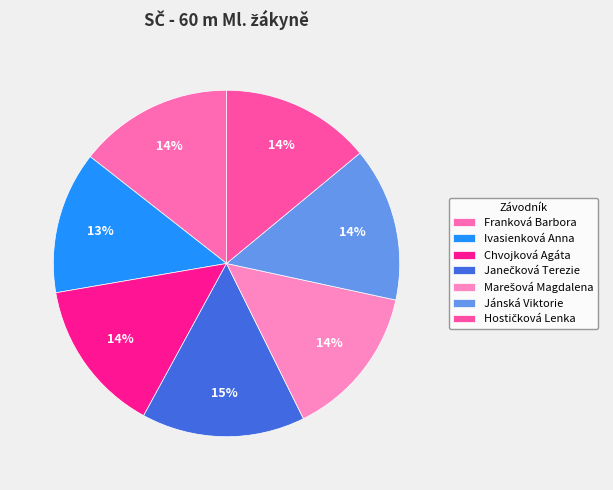

Count the number of slices in the pie.

7